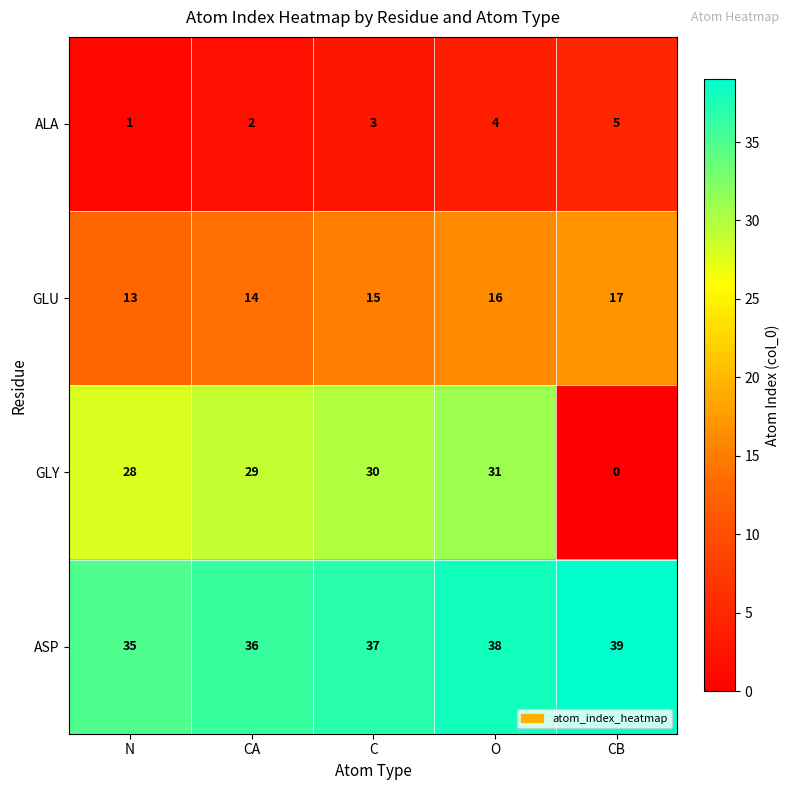

The value of GLU at N is 22. True or false?

False